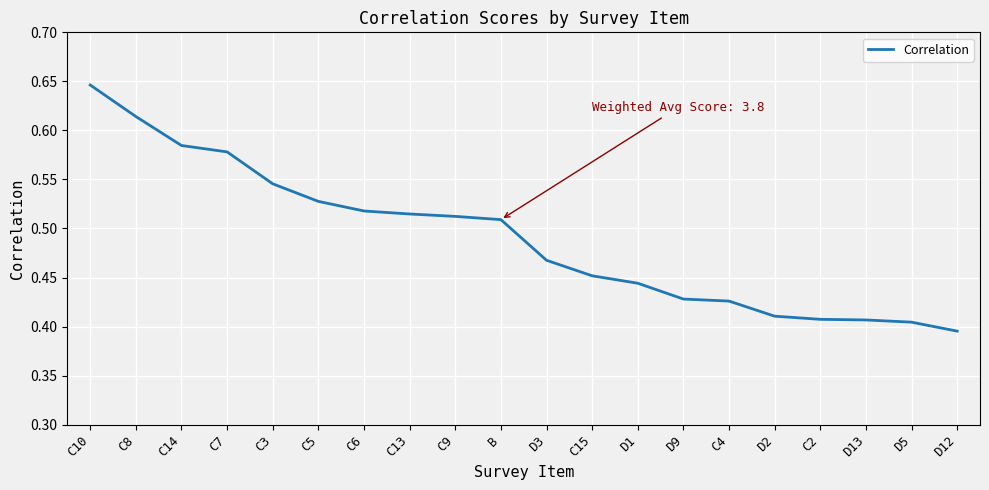

How many values are between 0 and 1?

20